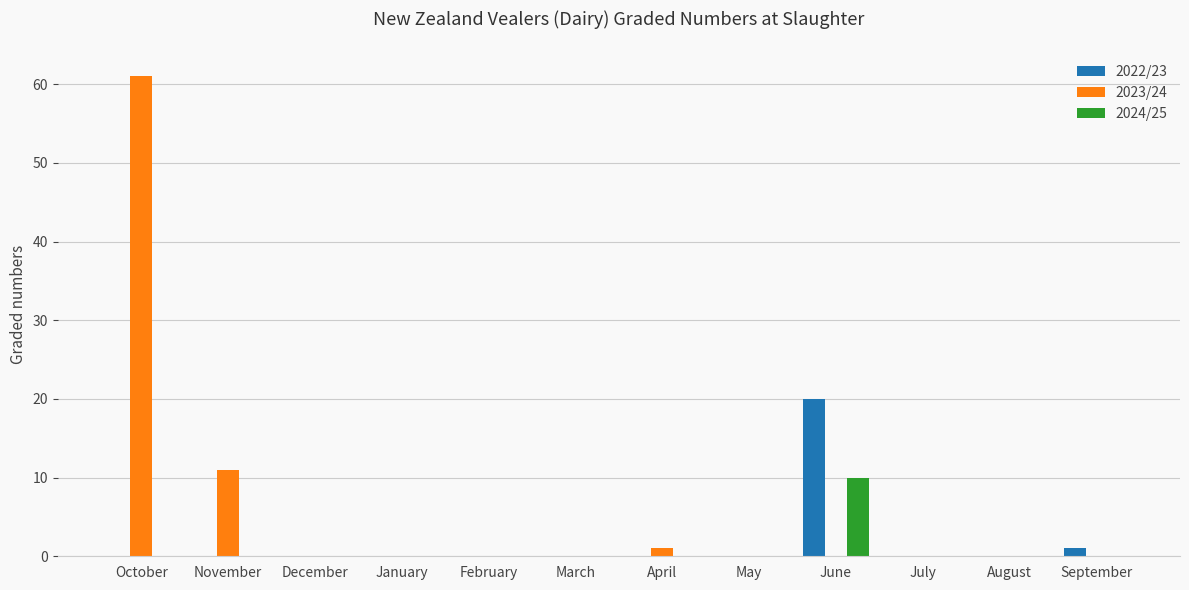

Which series changed the most between October and February?

2023/24